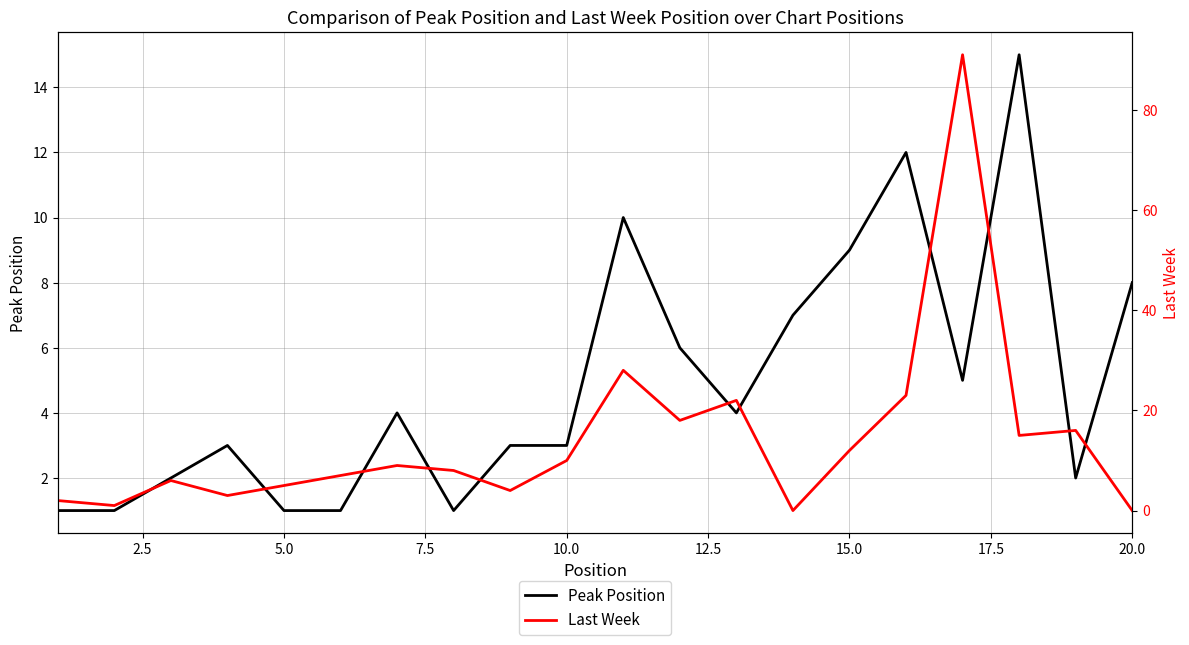

True or false: Last Week has more than 2 interior local peaks.

True